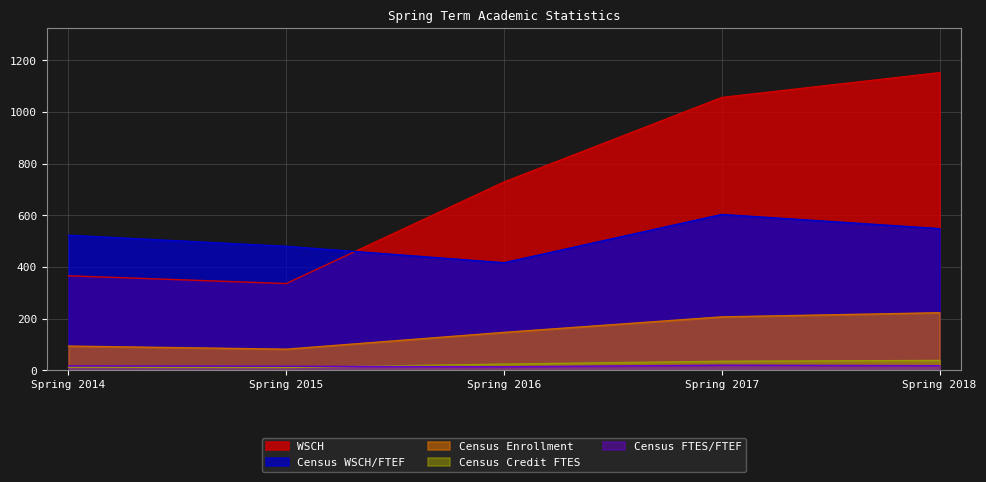

What is the difference between the maximum and minimum values in the Census FTES/FTEF series?

6.2